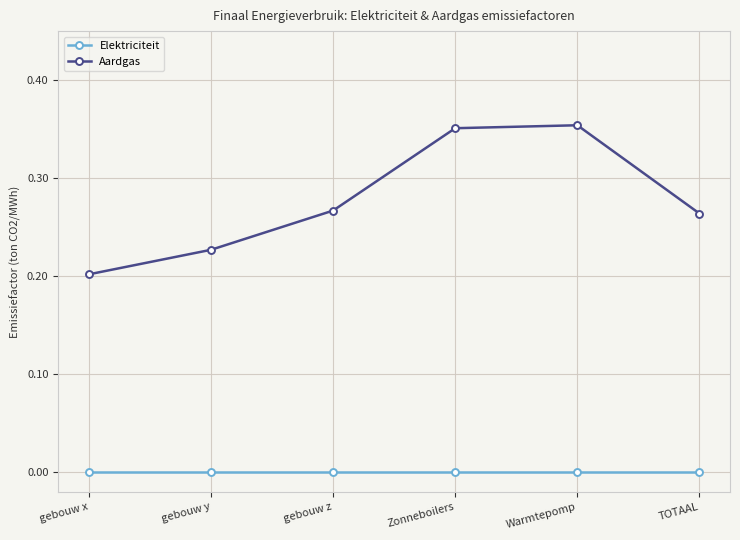

Which series has the largest total across all categories?

Aardgas